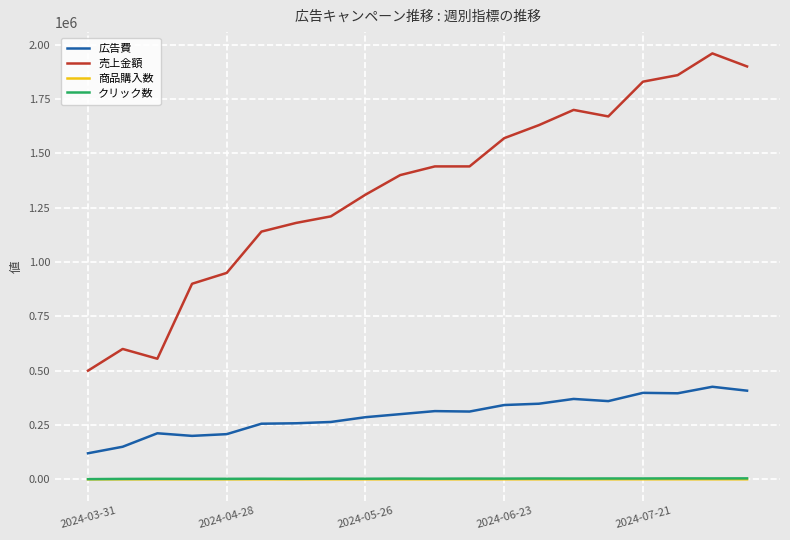

Which series has the largest total across all categories?

売上金額